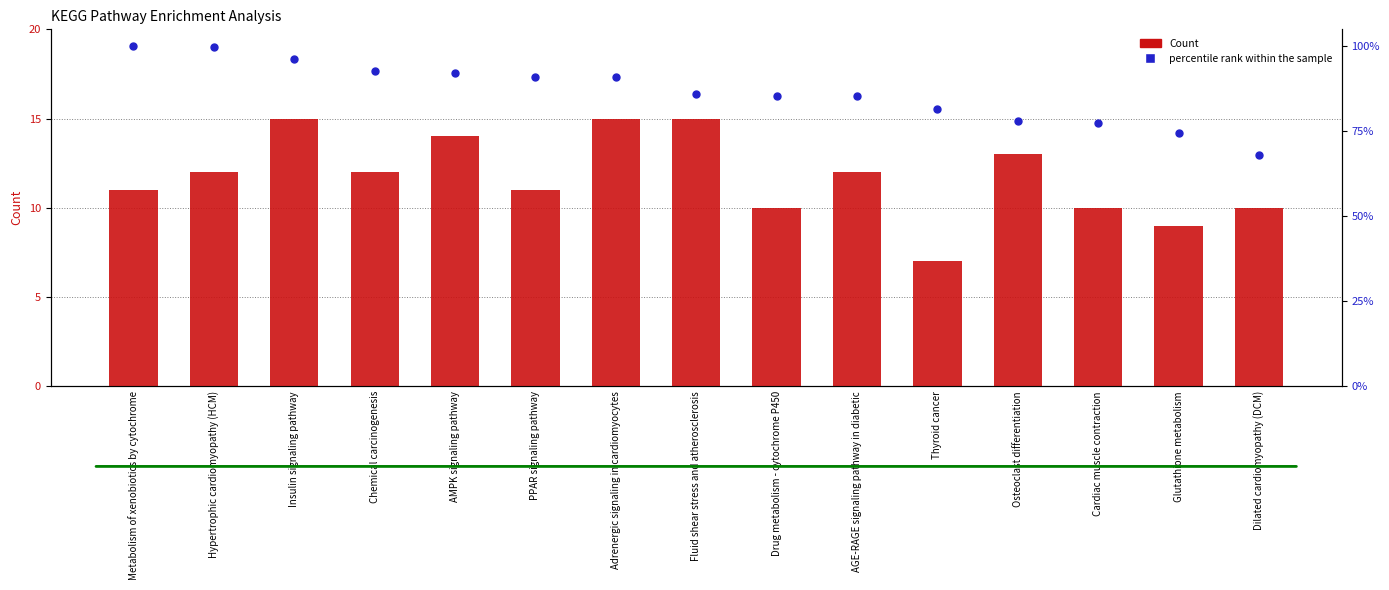

Which series has the largest total across all categories?

percentile rank within the sample (−log10 p.adjust normalized)